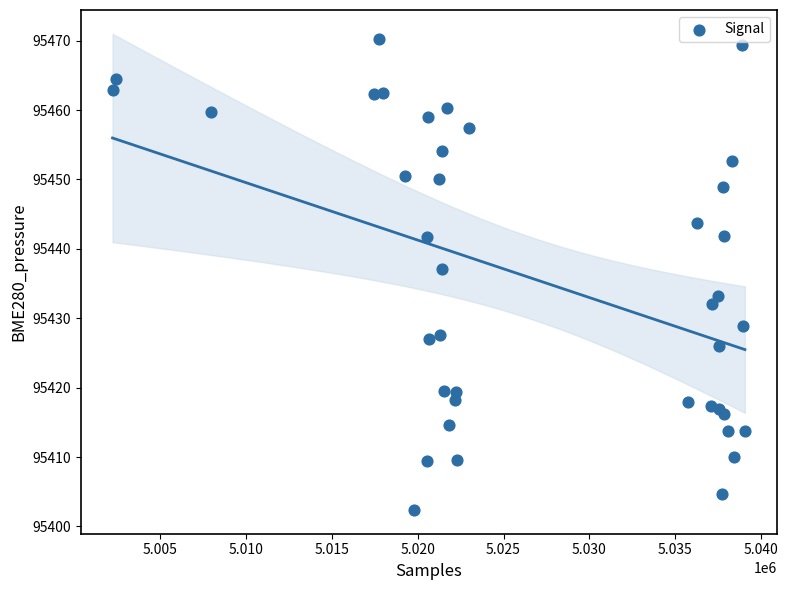

What is the range of X values (max minus min)?

36848.0